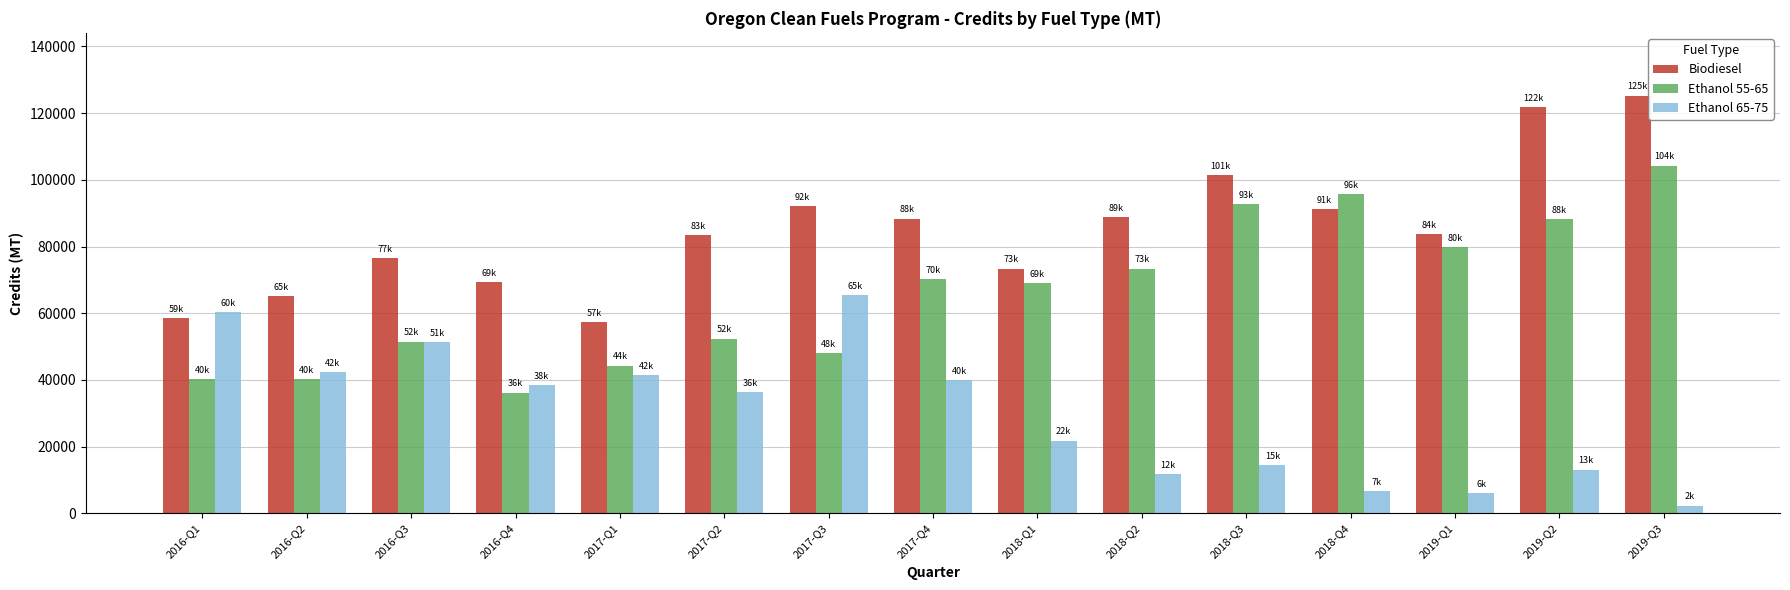

Are the bars grouped side by side (vs. stacked)?

Yes